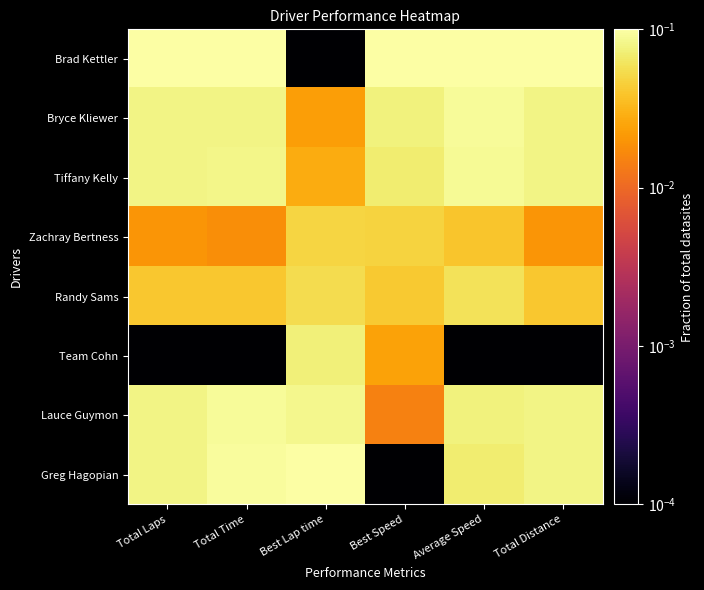

Reading left to right, extract all data points from this chart.

Brad Kettler: Total Laps=0.1	Total Time=0.1	Best Lap time=0.0	Best Speed=0.1	Average Speed=0.1	Total Distance=0.1
Bryce Kliewer: Total Laps=0.1	Total Time=0.1	Best Lap time=0.0	Best Speed=0.1	Average Speed=0.1	Total Distance=0.1
Tiffany Kelly: Total Laps=0.1	Total Time=0.1	Best Lap time=0.0	Best Speed=0.1	Average Speed=0.1	Total Distance=0.1
Zachray Bertness: Total Laps=0.0	Total Time=0.0	Best Lap time=0.0	Best Speed=0.0	Average Speed=0.0	Total Distance=0.0
Randy Sams: Total Laps=0.0	Total Time=0.0	Best Lap time=0.1	Best Speed=0.0	Average Speed=0.1	Total Distance=0.0
Team Cohn: Total Laps=0.0	Total Time=0.0	Best Lap time=0.1	Best Speed=0.0	Average Speed=0.0	Total Distance=0.0
Lauce Guymon: Total Laps=0.1	Total Time=0.1	Best Lap time=0.1	Best Speed=0.0	Average Speed=0.1	Total Distance=0.1
Greg Hagopian: Total Laps=0.1	Total Time=0.1	Best Lap time=0.1	Best Speed=0.0	Average Speed=0.1	Total Distance=0.1